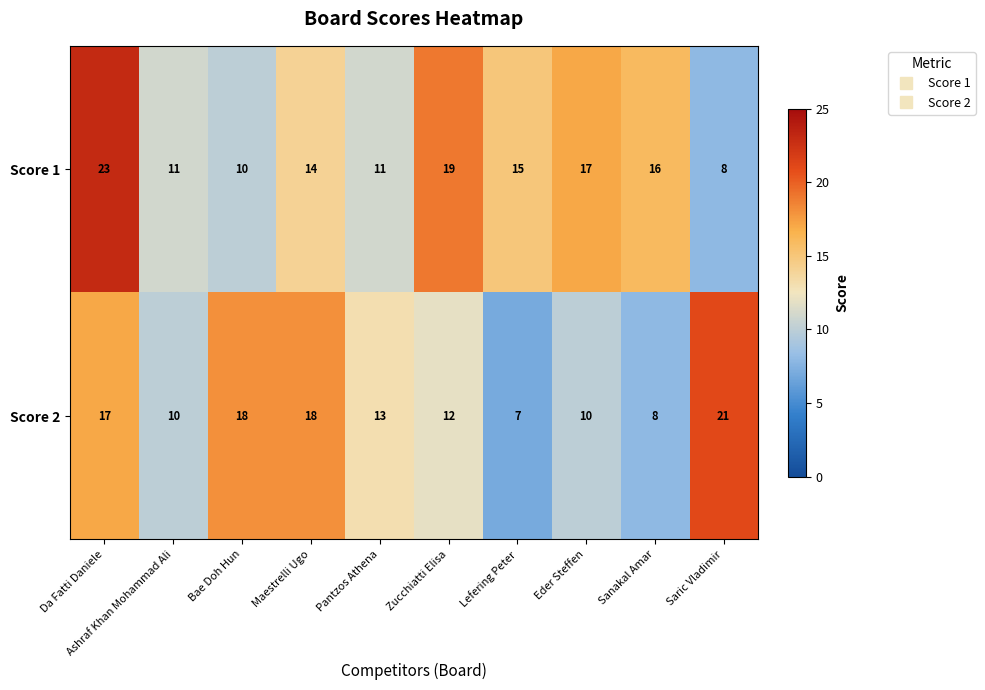

What is the total value across all series at Eder Steffen?

27